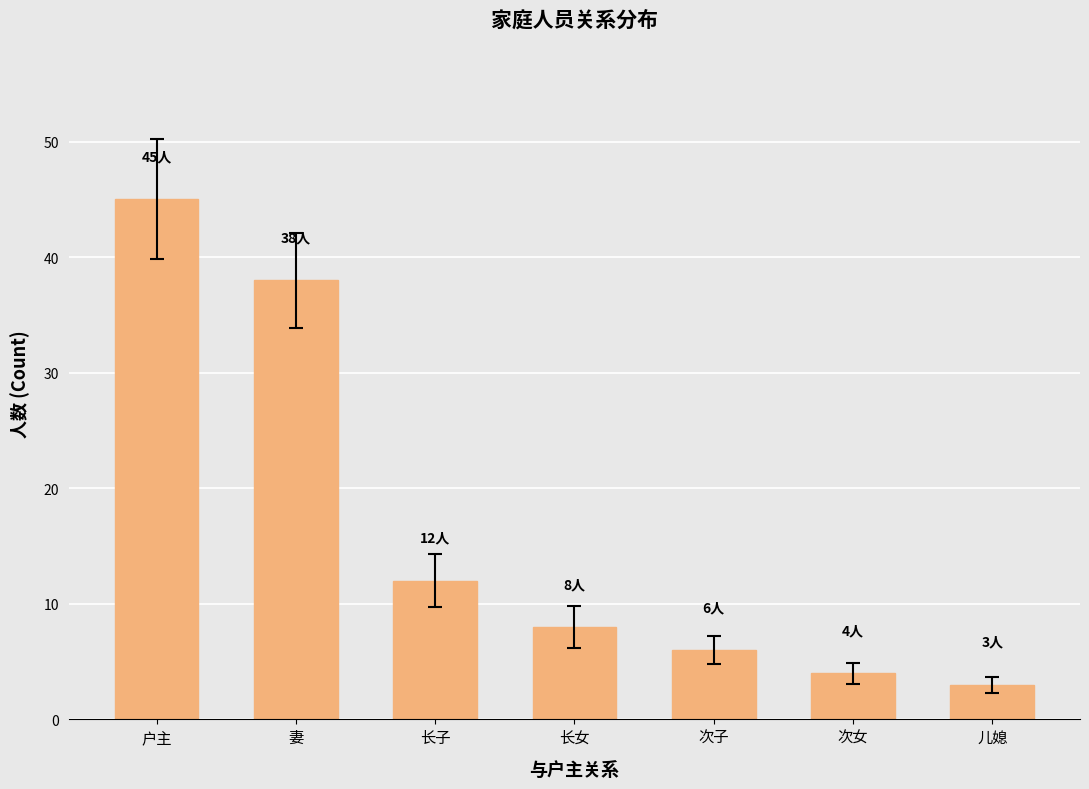

Which has a higher value, 长子 or 长女?

长子